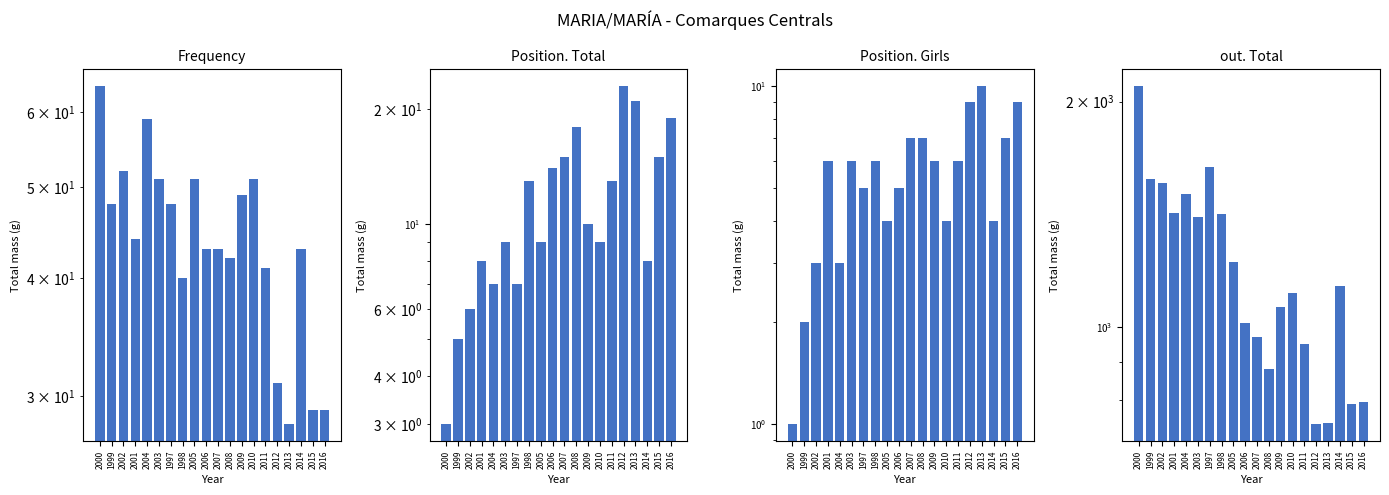

At how many categories does at least one series exceed 398?

20